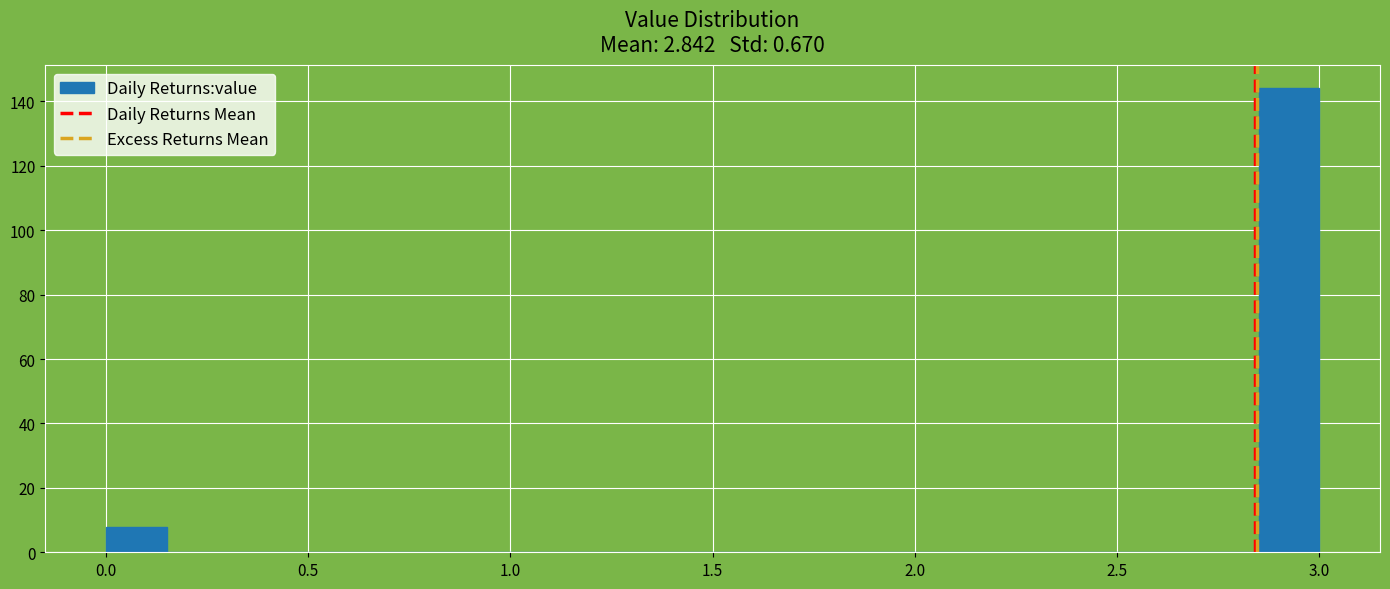

Read against the x-axis, roughly where is the centre of the tallest bar?

2.95